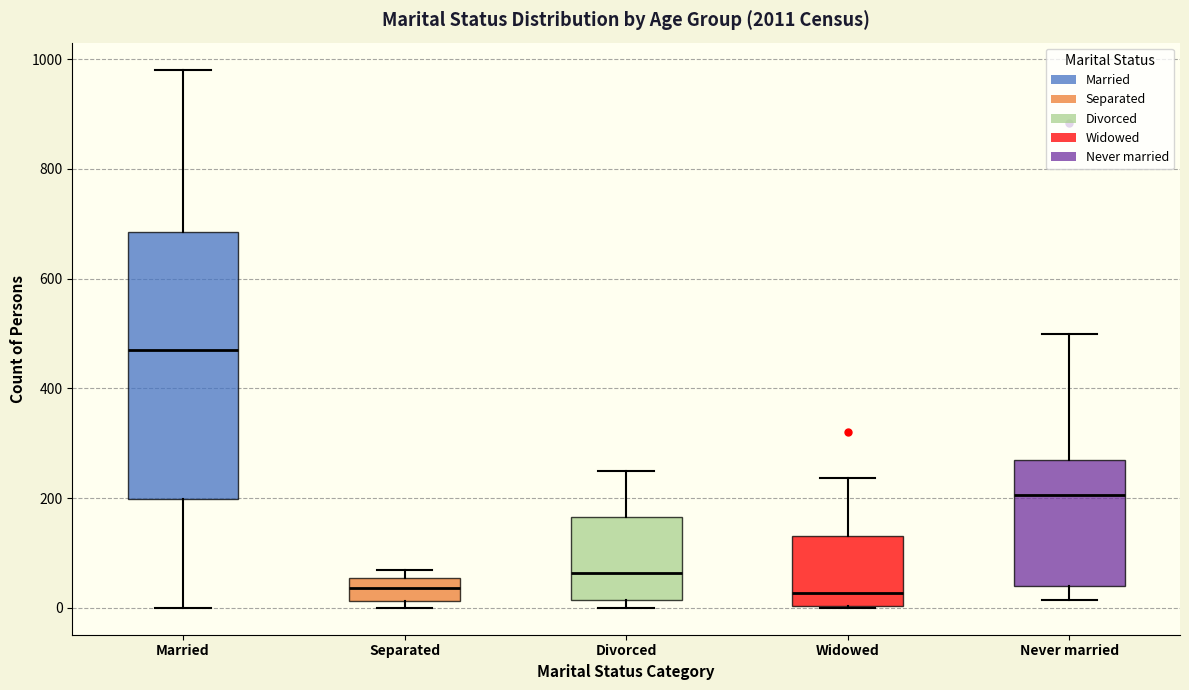

Reading left to right, transcribe this box plot: for each box, give where its median line is, the range the box spans, and where its two whiskers end, as read against the y-axis. The values are not printed on the chart, so give them approximately, as read against the axis.

Married: median 460, box 200 to 680, whiskers 0 to 980
Separated: median 40, box 20 to 60, whiskers 0 to 60 (just above the box's upper edge)
Divorced: median 60, box 20 to 160, whiskers 0 to 260
Widowed: median 20, box 0 to 140, whiskers 0 to 240
Never married: median 200, box 40 to 260, whiskers 20 to 500